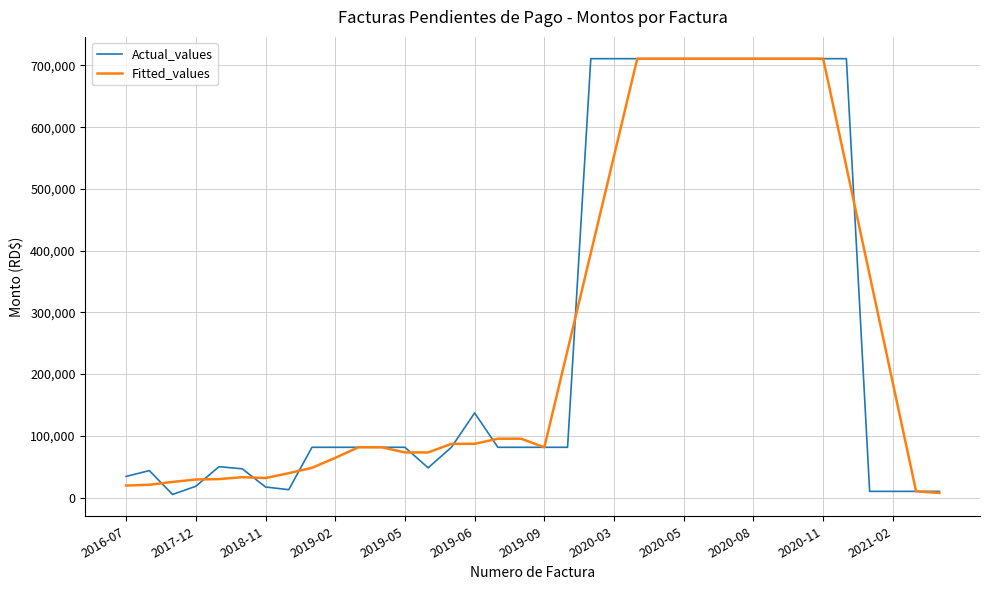

How many lines are shown in the chart?

2